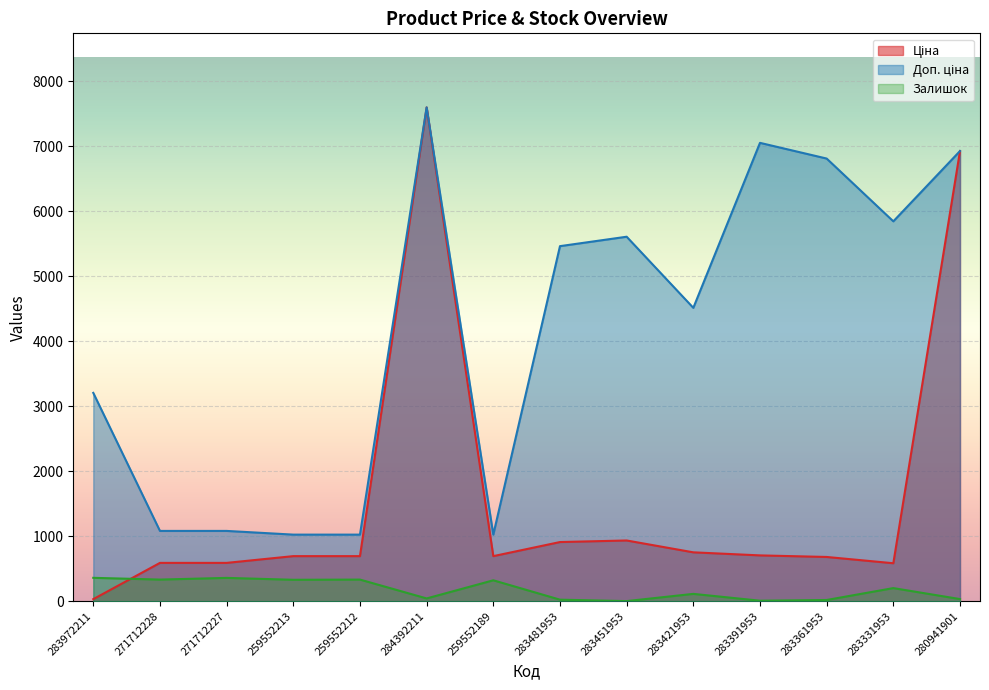

What is the difference between the maximum and minimum values in the Ціна series?

7564.5